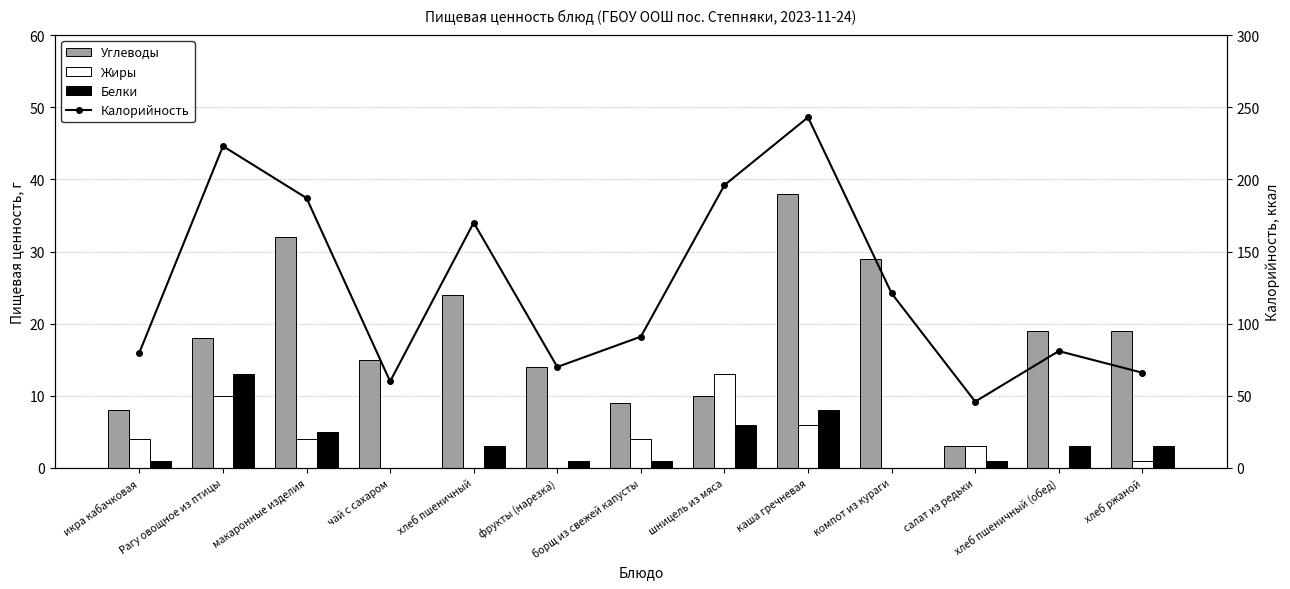

What is the total value across all series at салат из редьки?

53